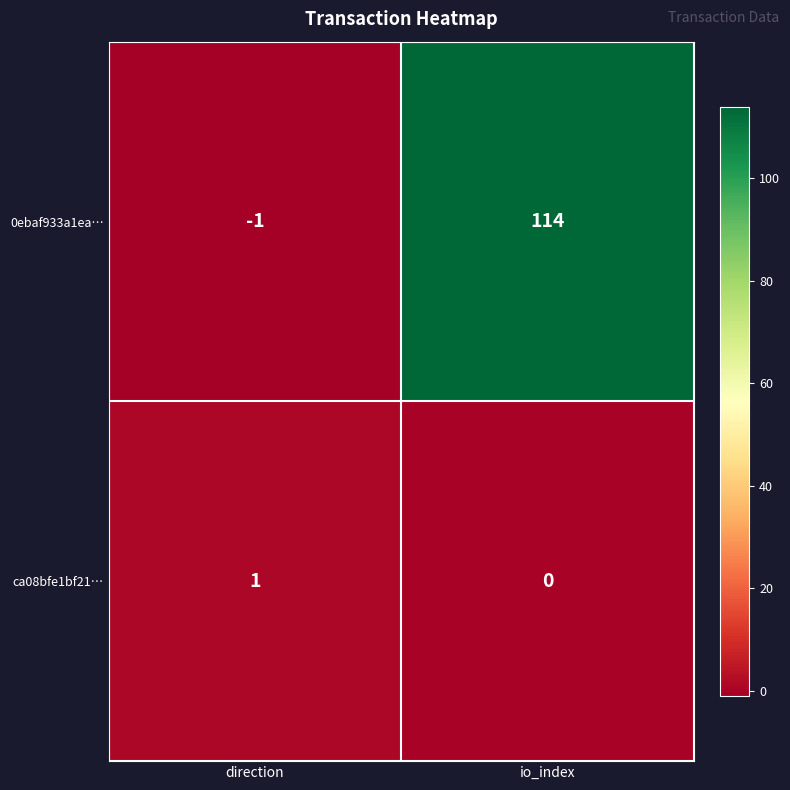

Which category has the lowest value across all series?

direction